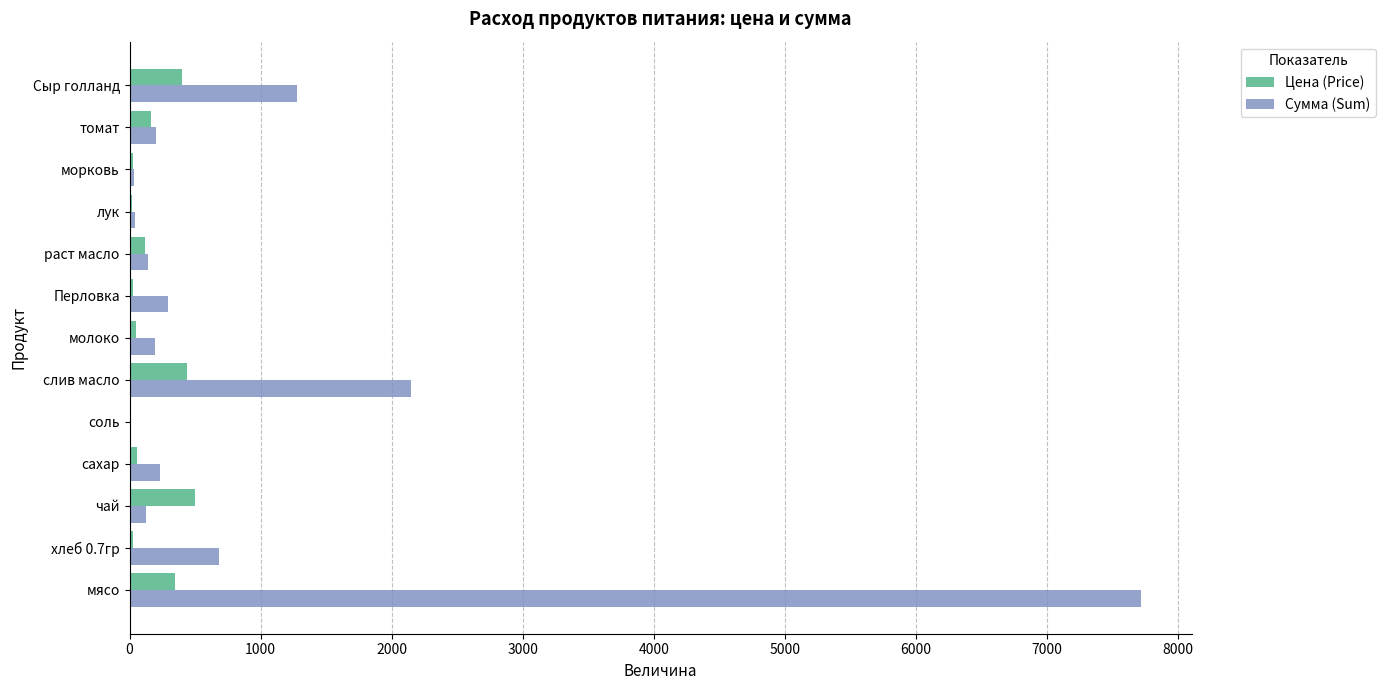

At which category does the chart reach its peak across all series?

мясо